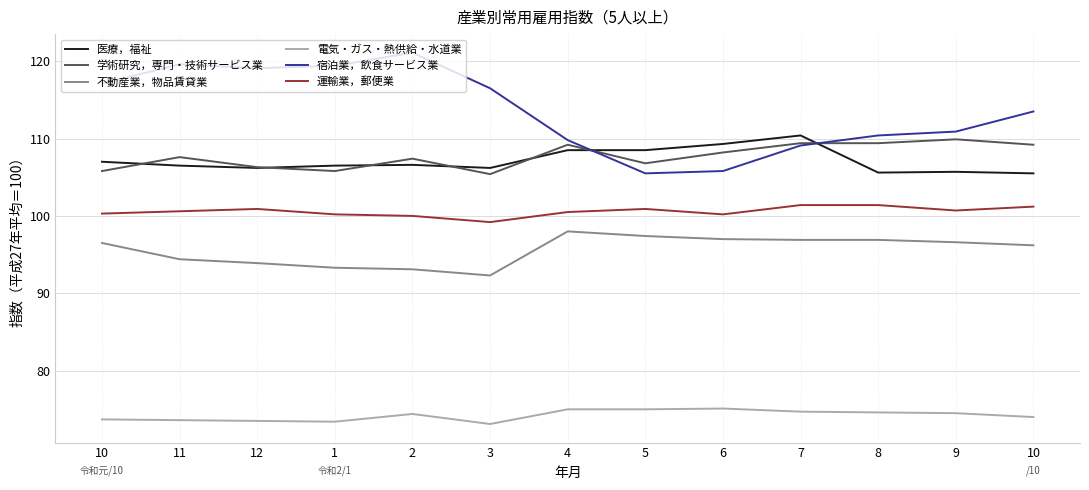

True or false: 不動産業，物品賃貸業 has a value of 96.9 at 8.

True